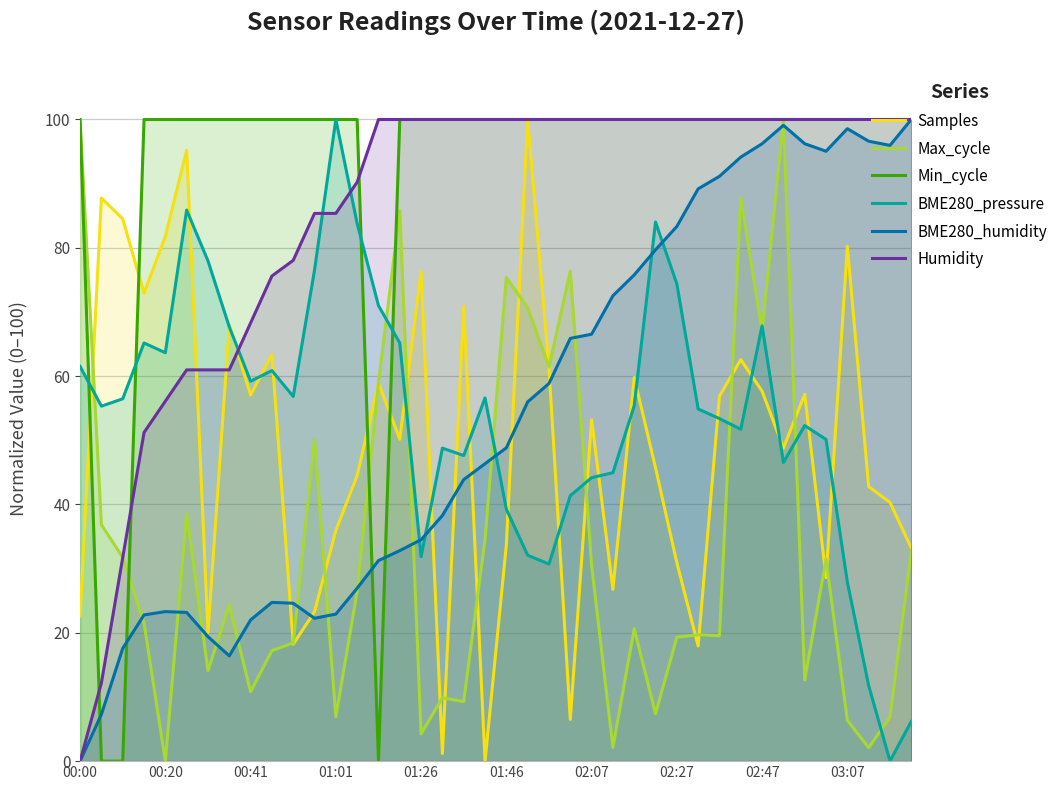

Where is Min_cycle nearest to the value 50?

00:00